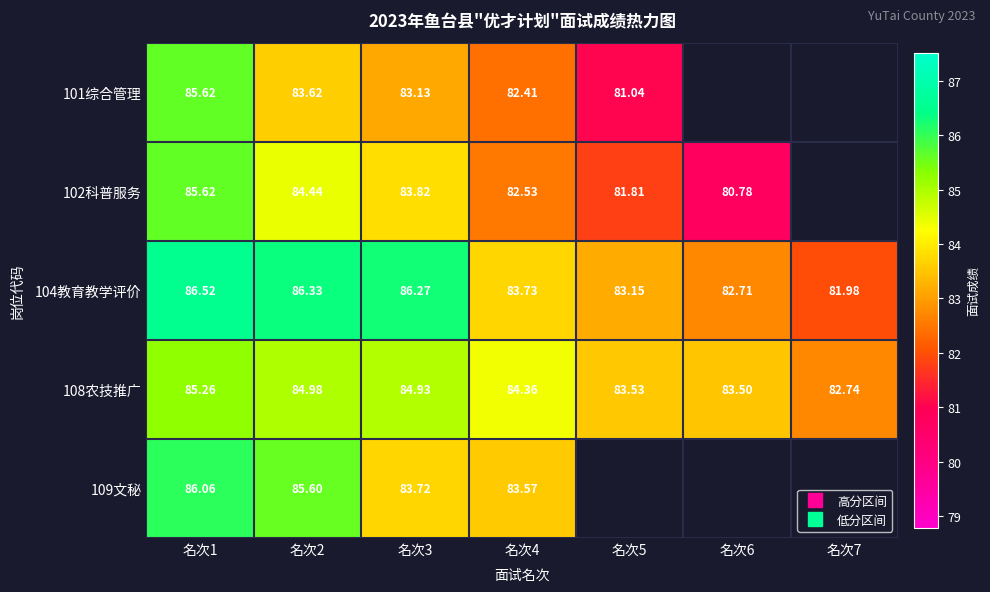

List the series in order of their peak value, lowest first.

108农技推广, 101综合管理, 102科普服务, 109文秘, 104教育教学评价